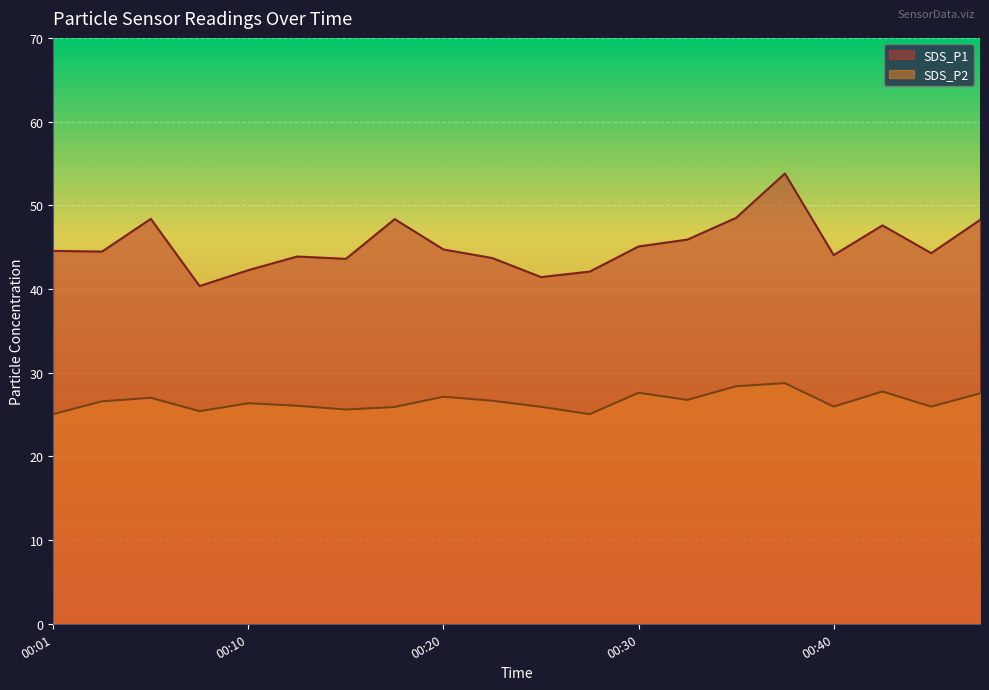

True or false: SDS_P1 and SDS_P2 intersect in this chart.

False